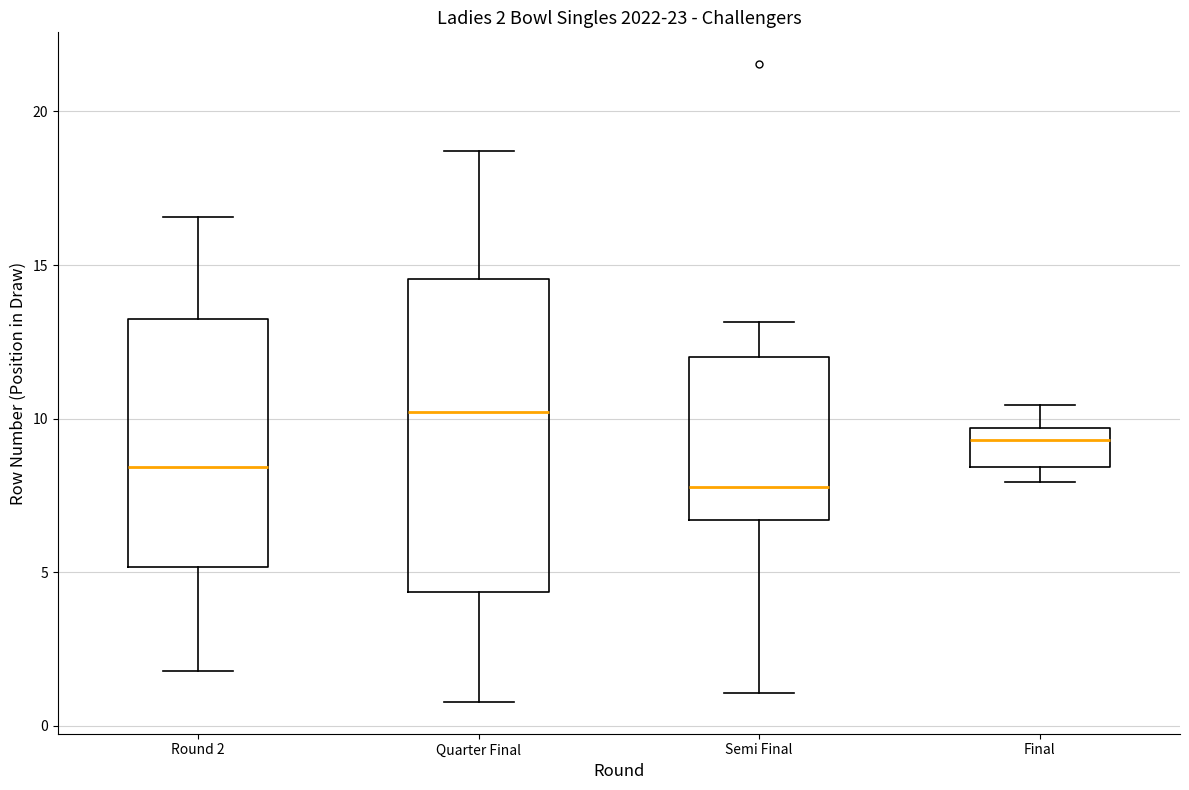

Which box's median line is the lowest?

Semi Final